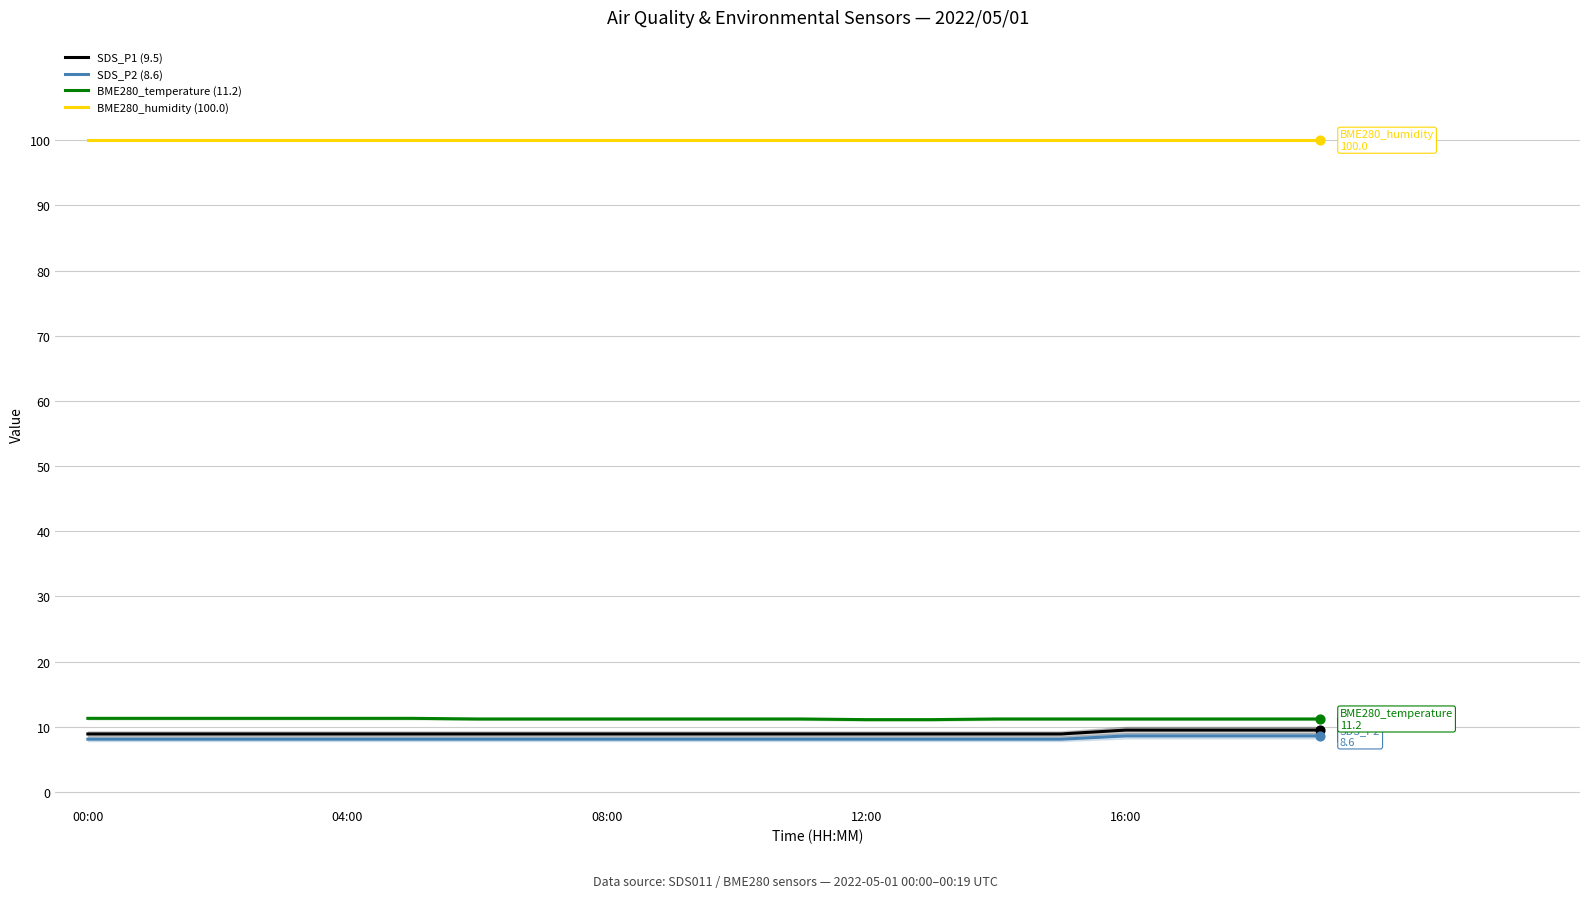

Is the value of BME280_humidity (100.0) at 14 greater than the value of SDS_P2 (8.6) at 18?

Yes